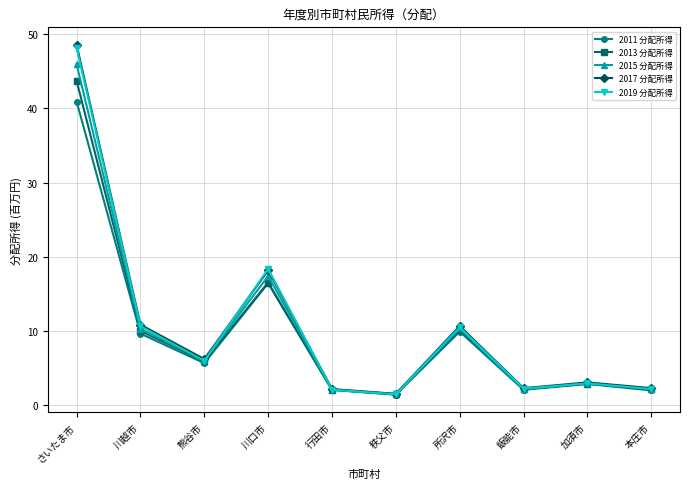

What is the value of the 2019 分配所得 point at the 2nd from the left?

10.7